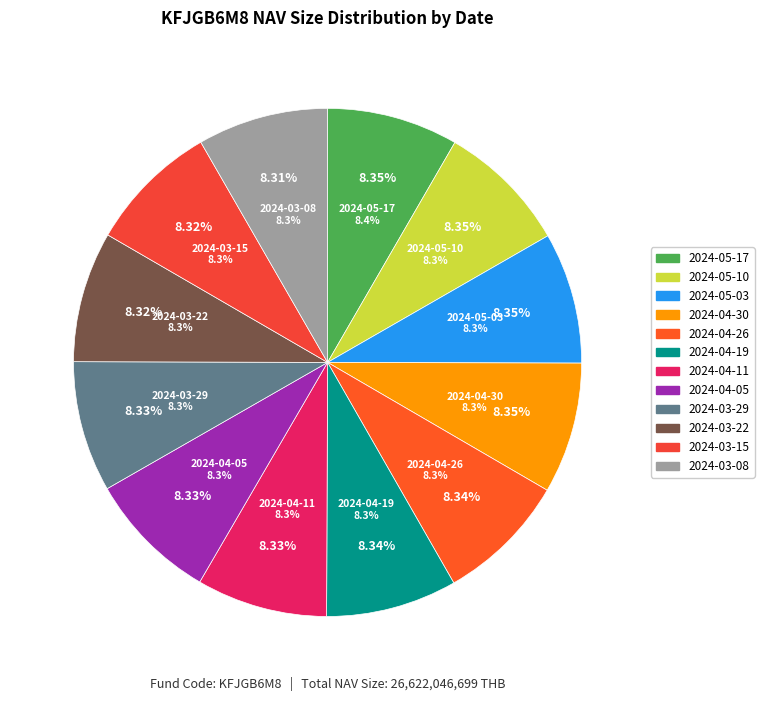

What is the largest slice in the pie chart?

2024-05-17